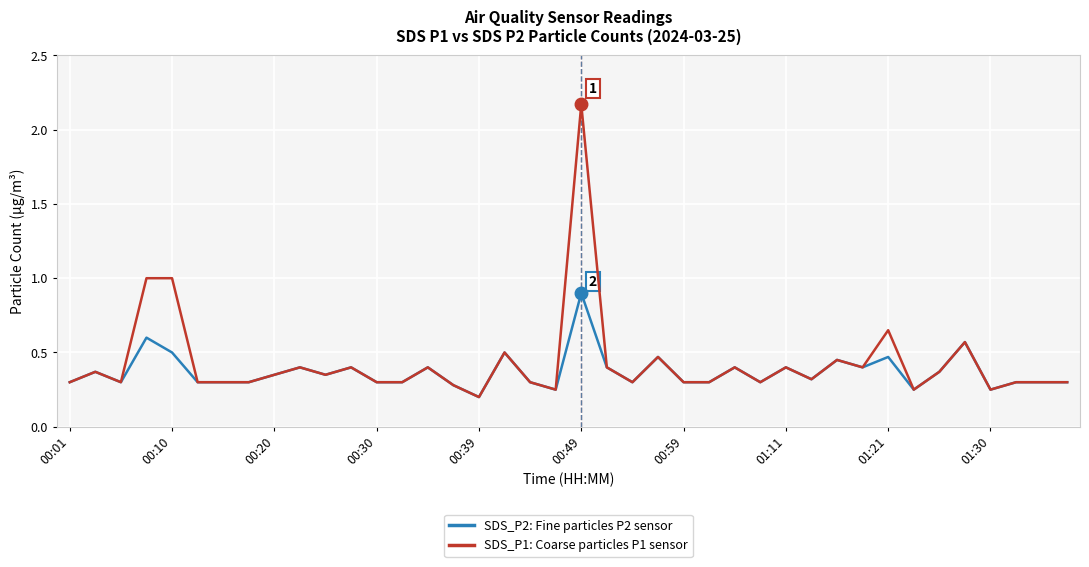

How many lines are shown in the chart?

2